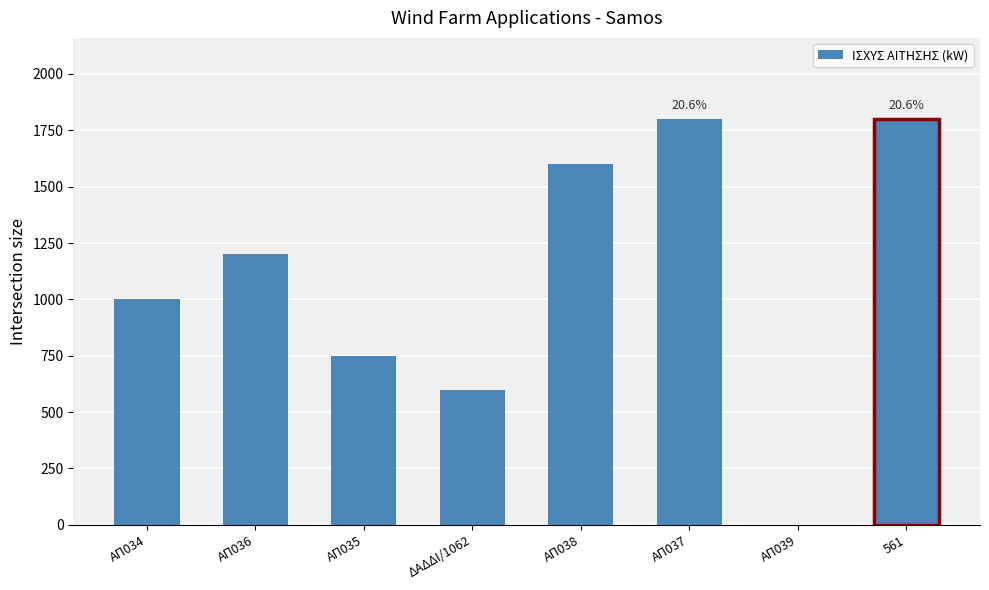

At which label is the value closest to 900?

ΑΠ034